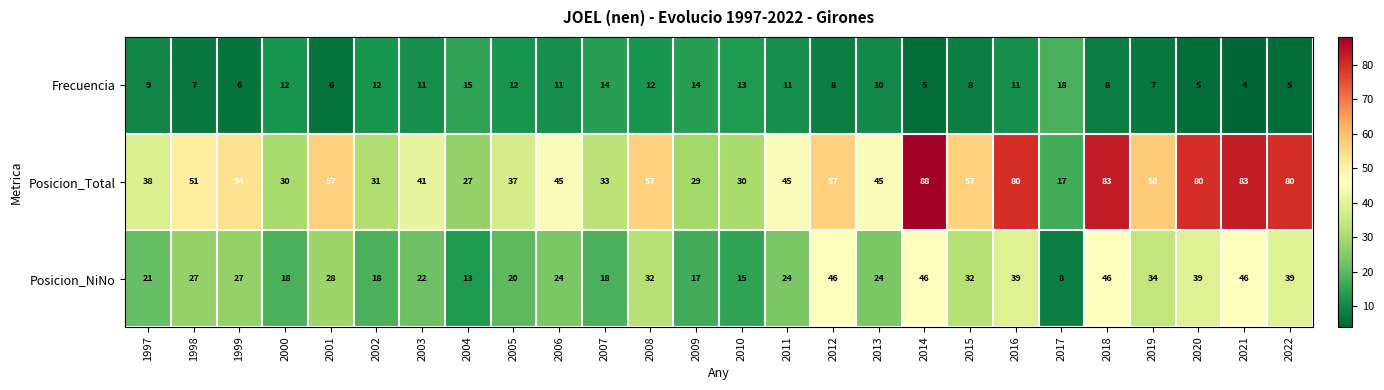

What is the maximum value shown in the chart?

88